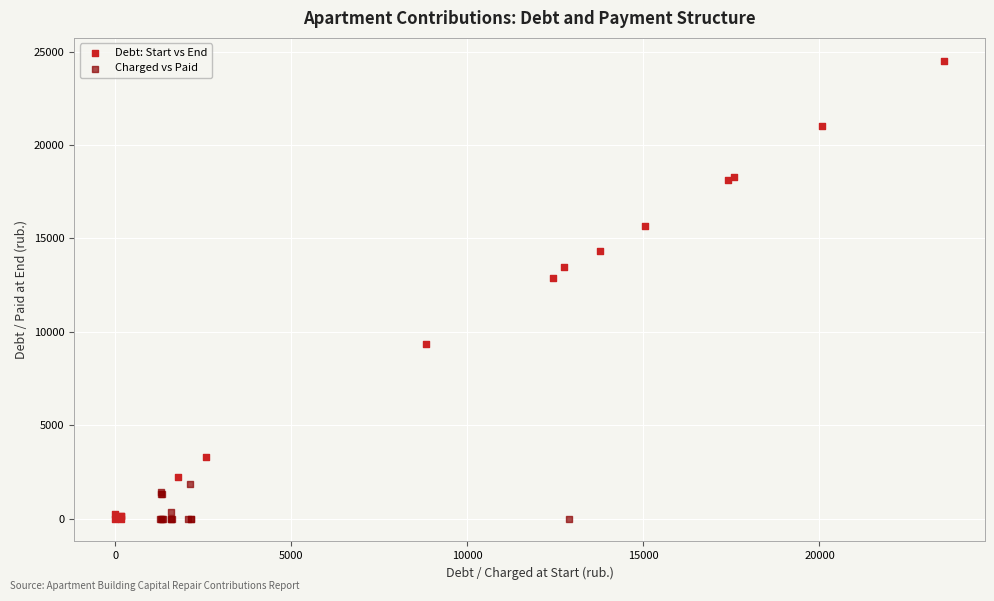

Which series reaches the maximum Y coordinate?

Debt: Start vs End